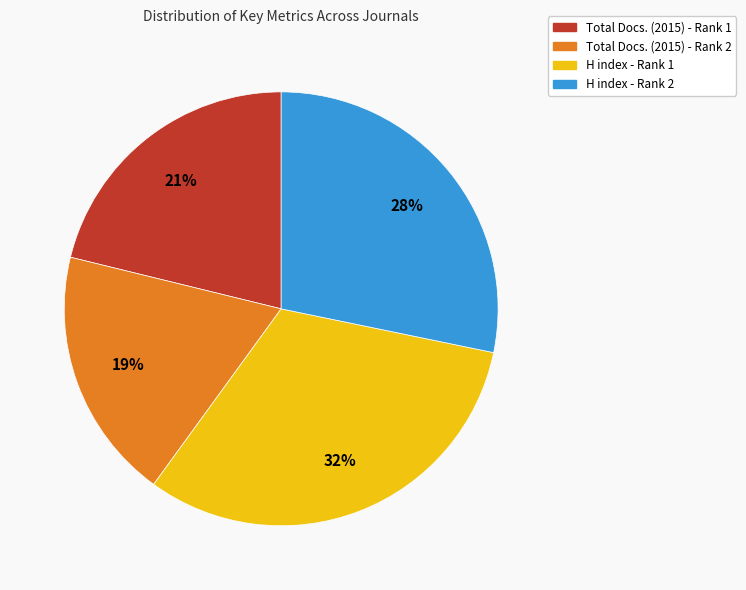

What is the ratio of the value at Total Docs. (2015) - Rank 1 to the value at H index - Rank 1?

0.7